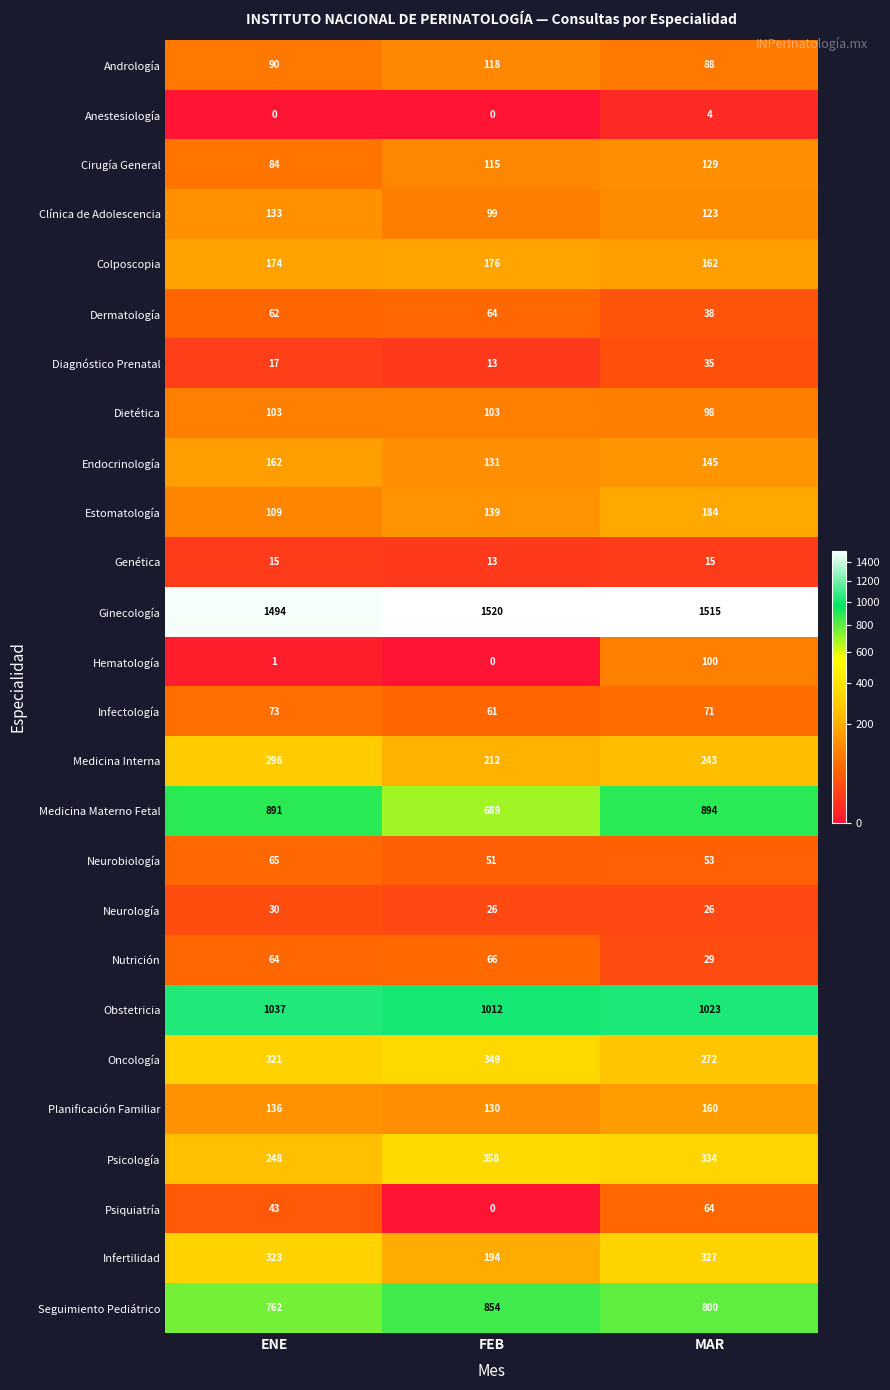

How many series are shown in this chart?

26